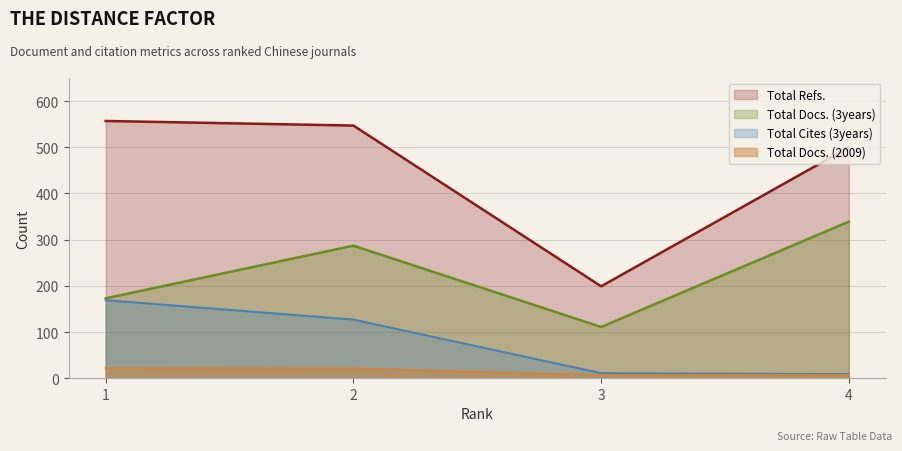

True or false: Total Docs. (2009) and Total Docs. (3years) intersect in this chart.

False